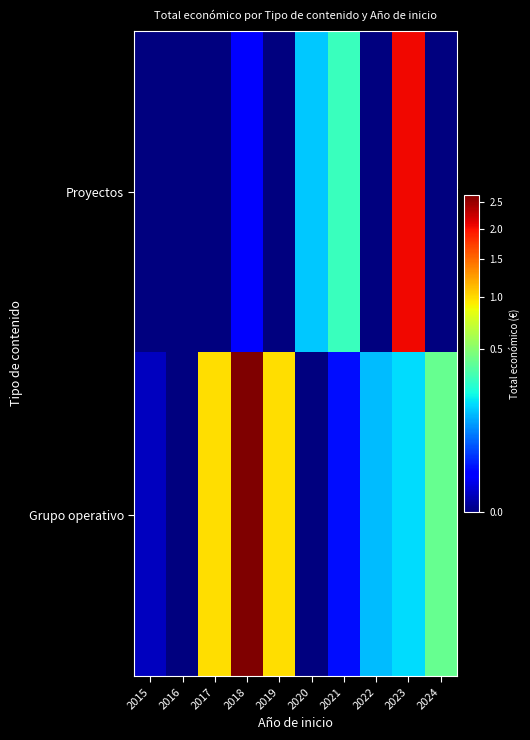

At how many categories does at least one series exceed 17652952?

2